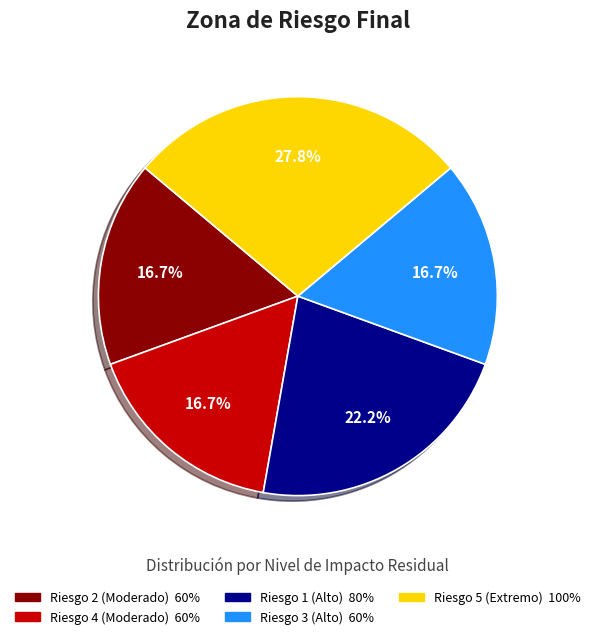

Between Riesgo 5 (Extremo) and Riesgo 1 (Alto), which is larger?

Riesgo 5 (Extremo)